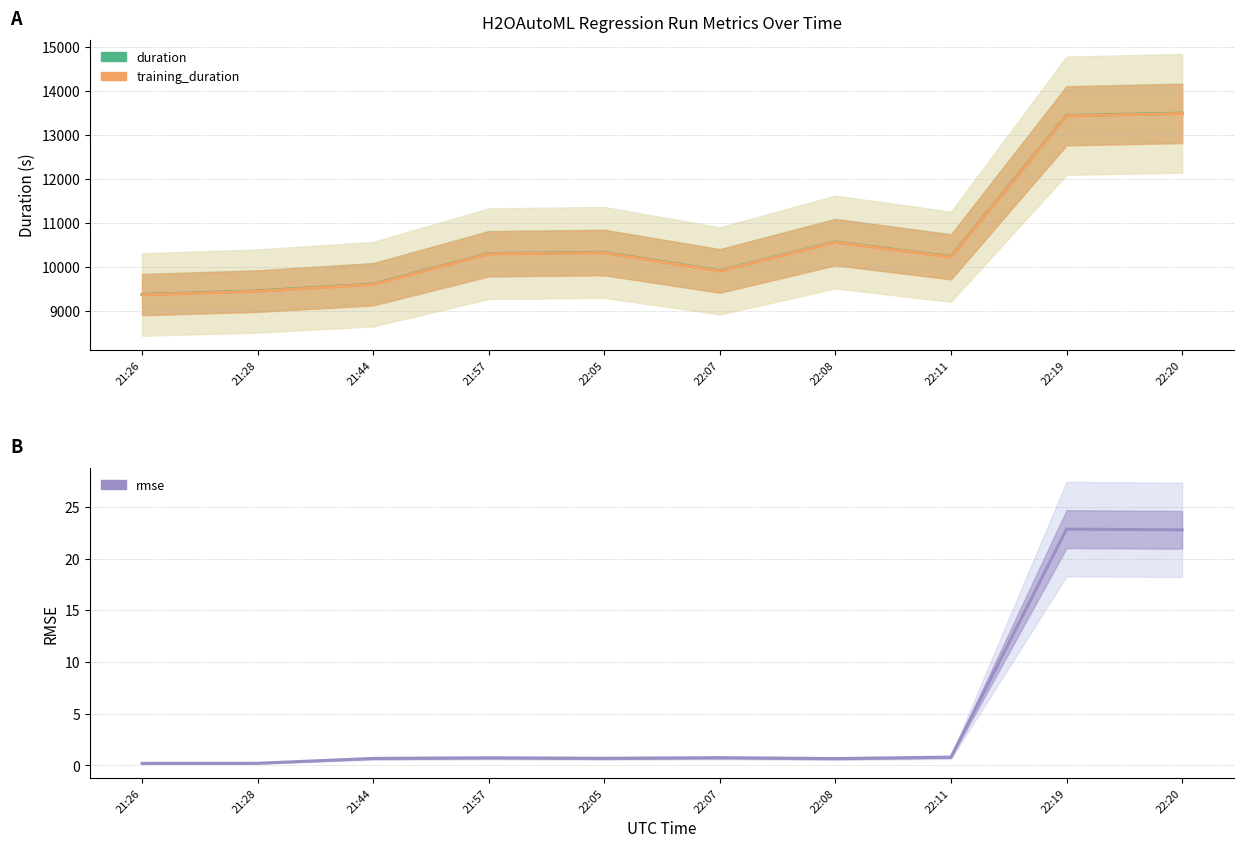

How many categories are shown in the chart?

10